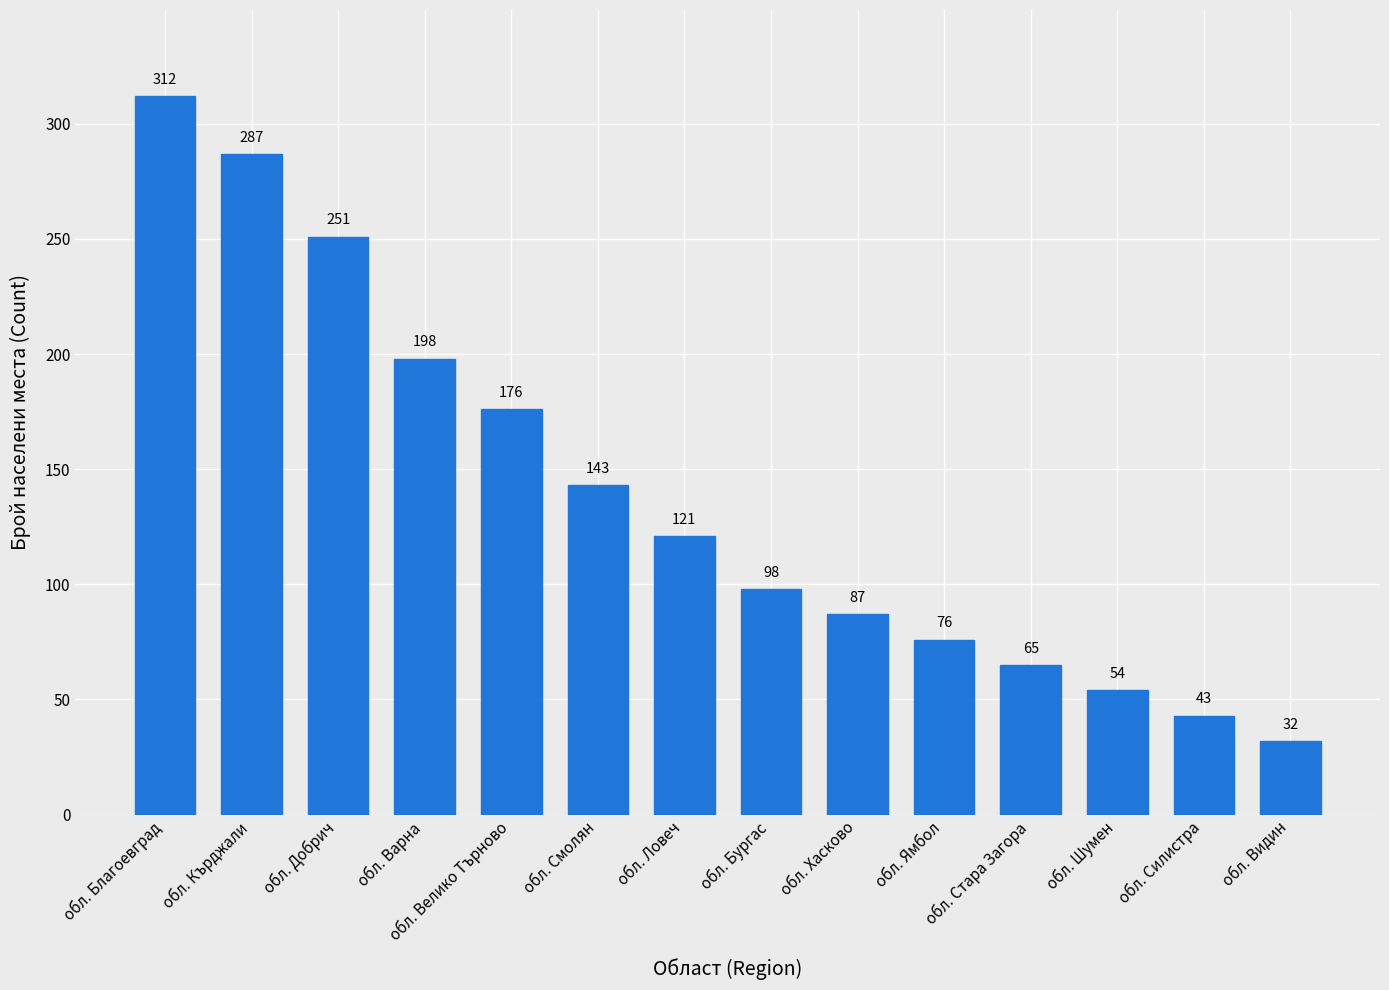

What position from the right is обл. Силистра?

2